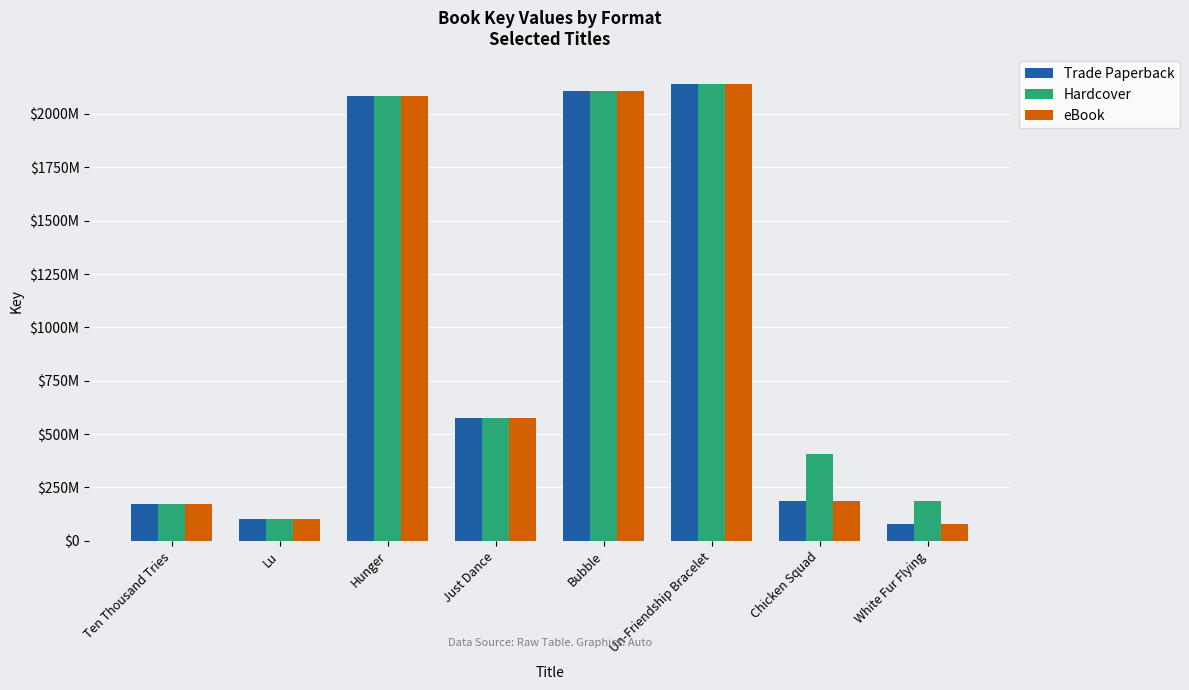

What are all the series names shown in the legend?

Trade Paperback, Hardcover, eBook